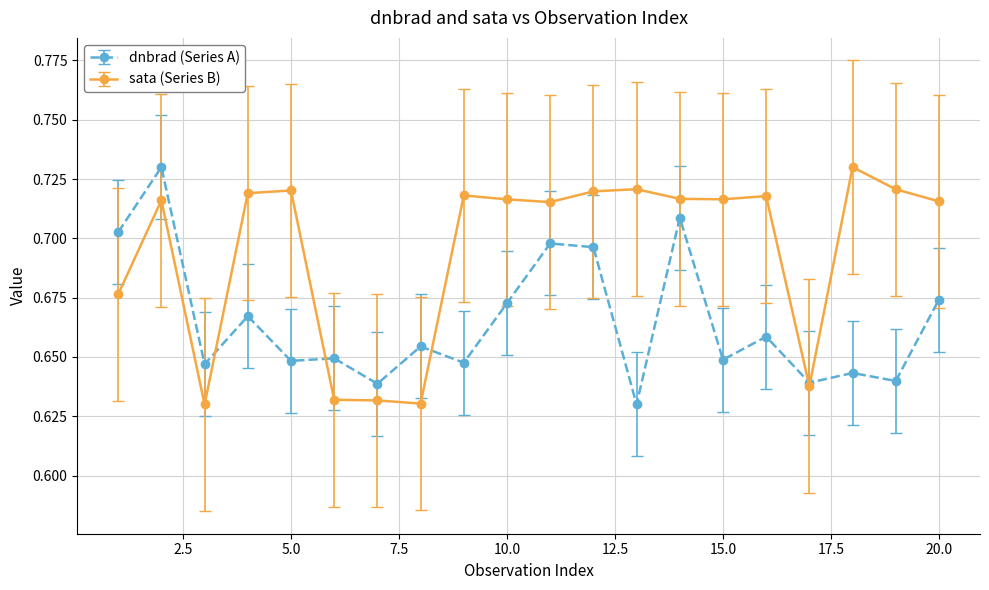

True or false: sata (Series B) has more than 2 points higher than both neighbors.

True